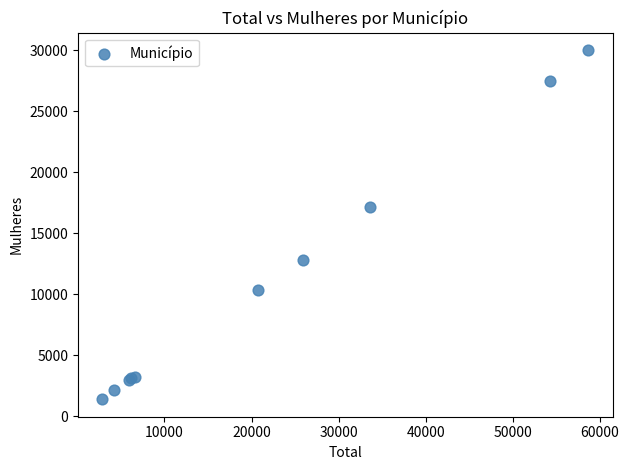

What Y value in the scatter plot is closest to 15703?

17127